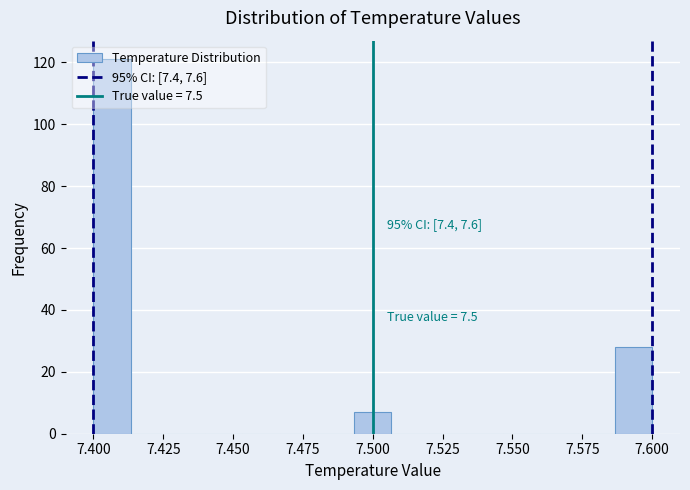

Read against the x-axis, roughly where is the centre of the tallest bar?

7.405